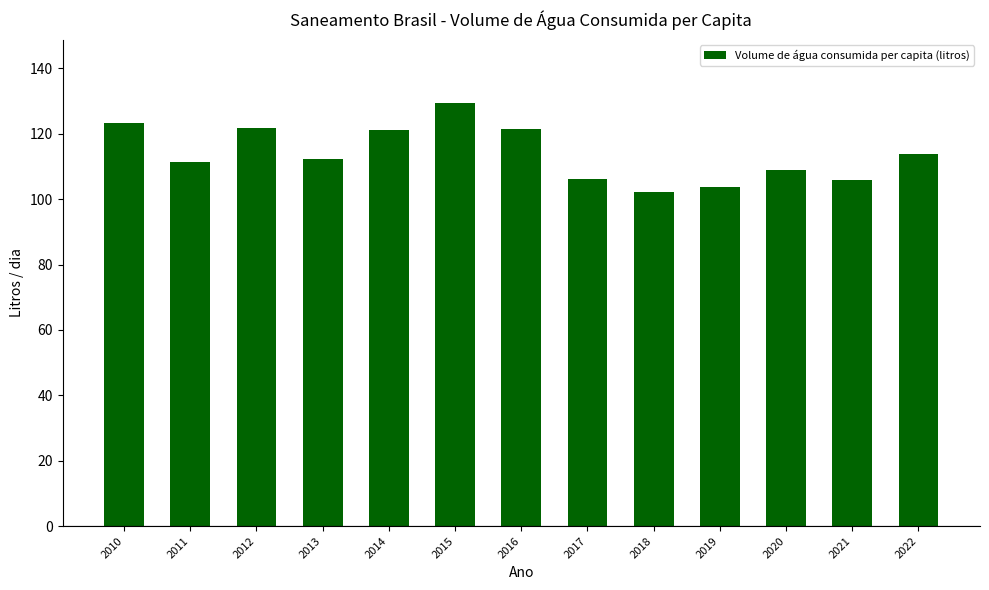

How many bars are there in total?

13